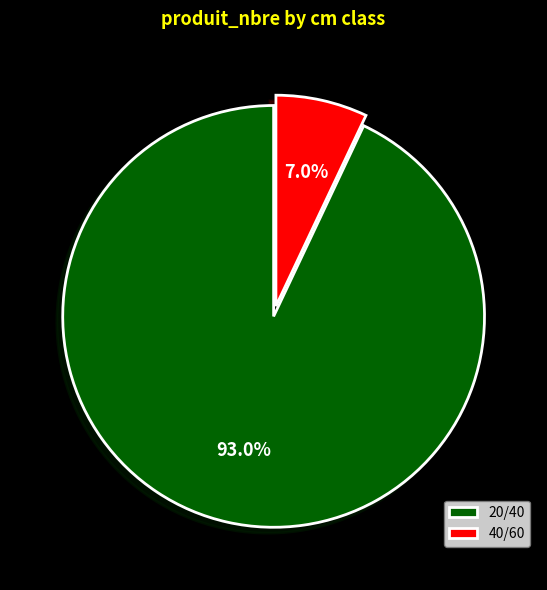

What portion of the pie excludes 40/60?

93.0%